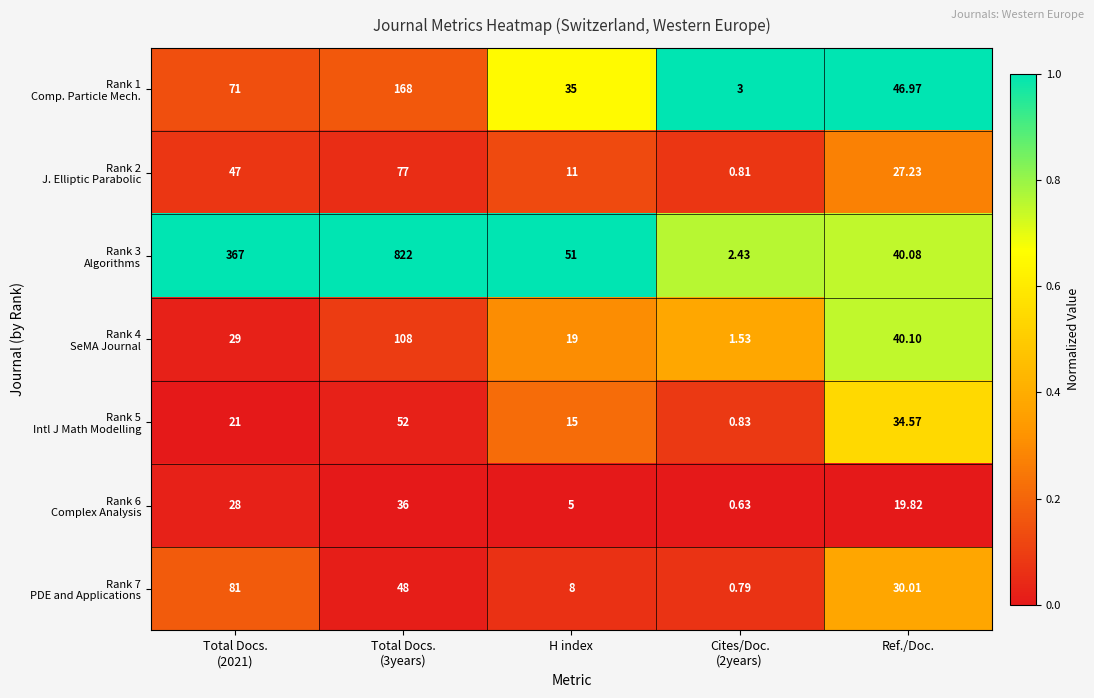

Count the number of data series in this chart.

7